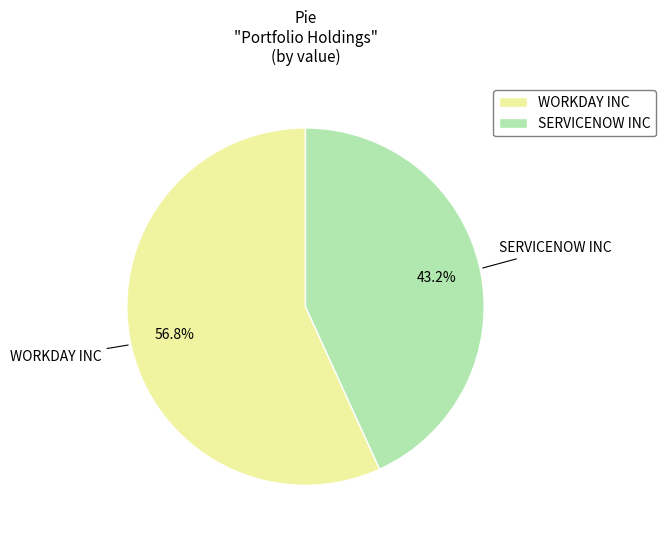

To the nearest percent, what percentage of the pie is WORKDAY INC?

57%